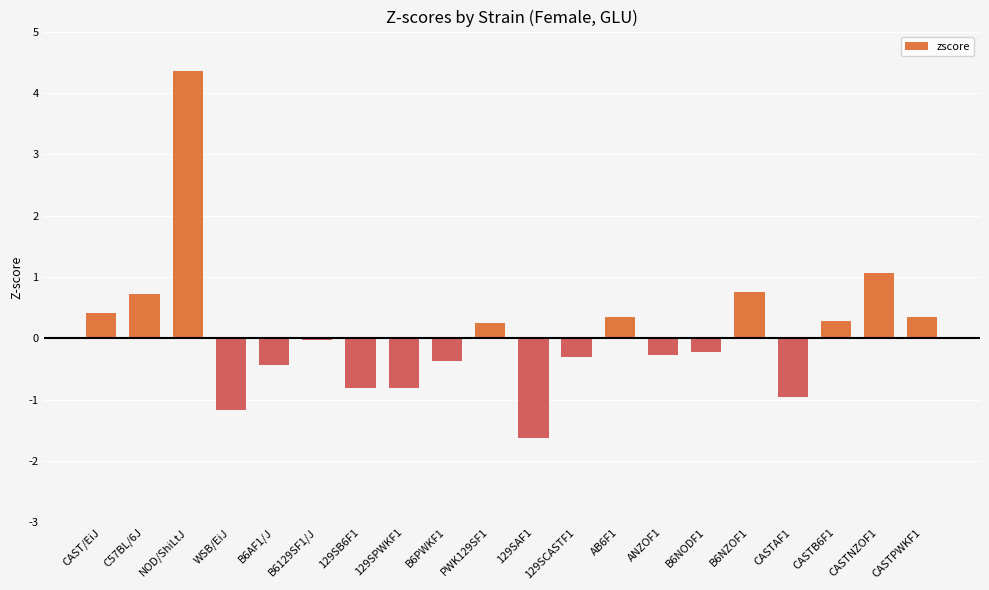

Which has a higher value, B6PWKF1 or 129SPWKF1?

B6PWKF1